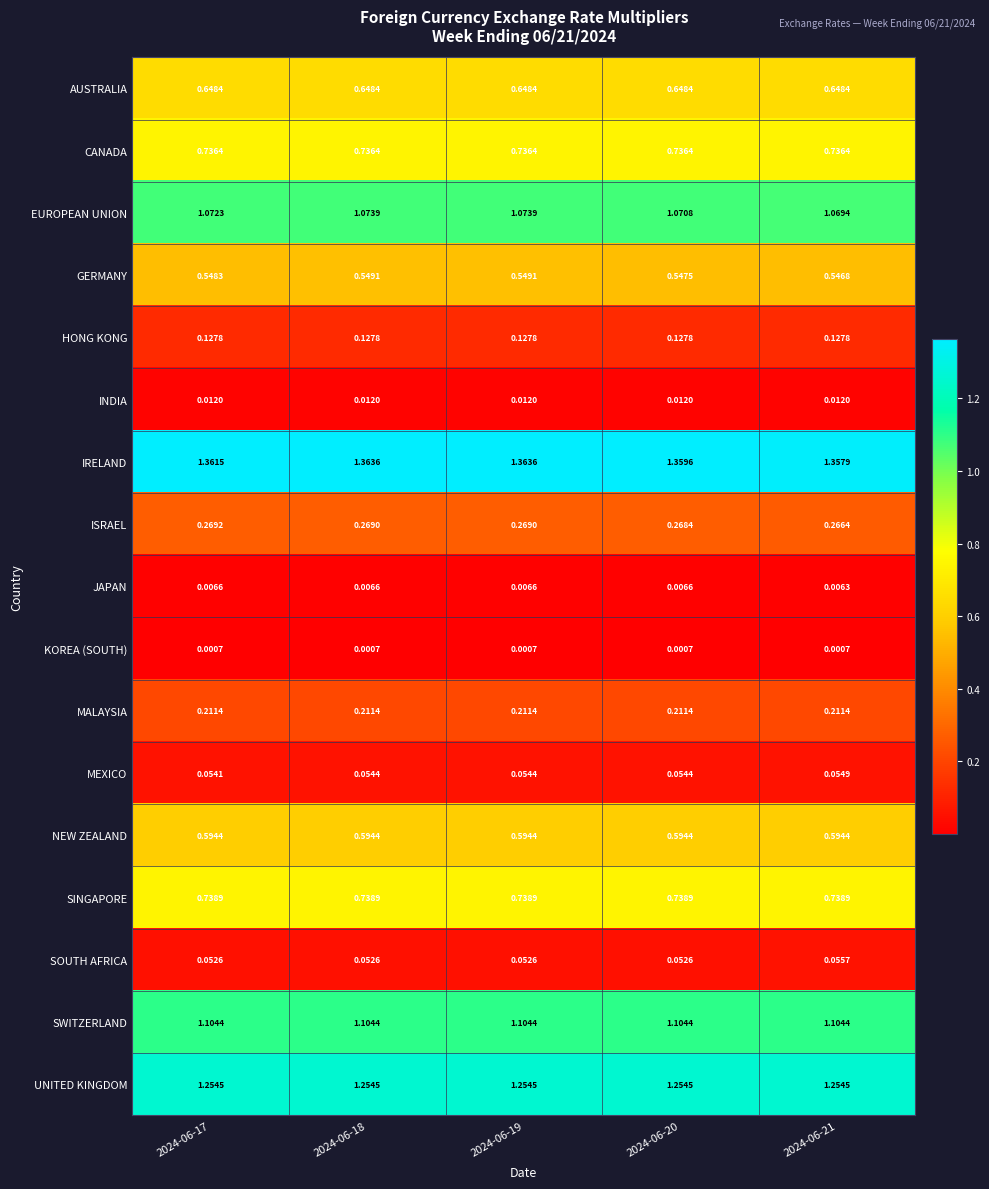

Which series changed the most between 2024-06-19 and 2024-06-21?

IRELAND